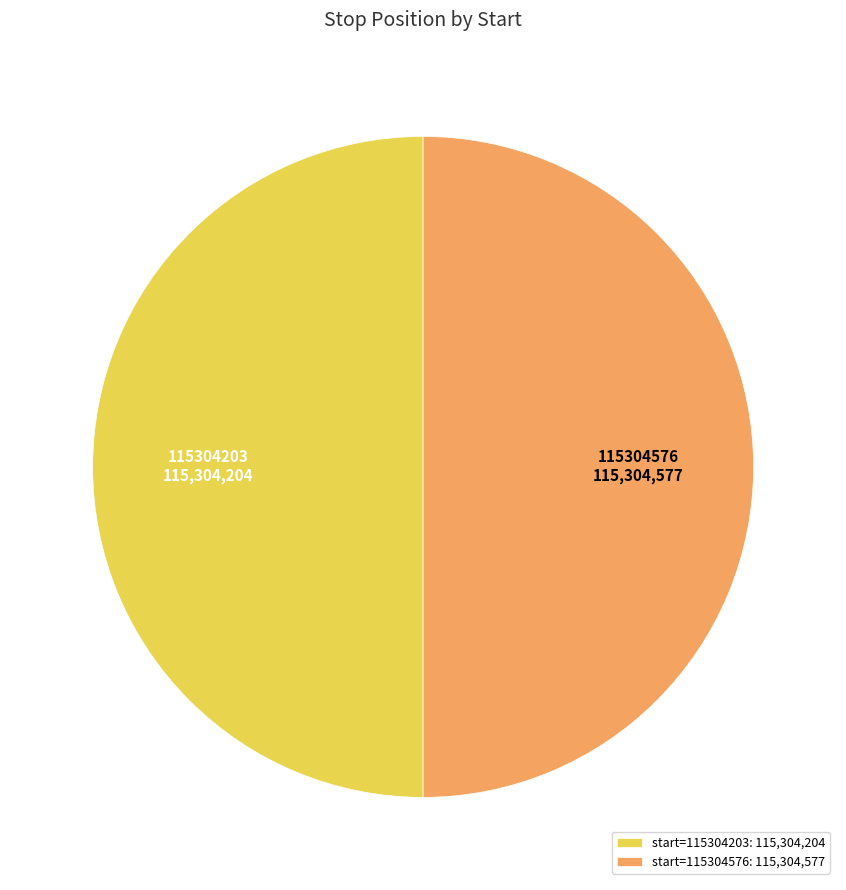

Combined, do start=115304576: 115,304,577 and start=115304203: 115,304,204 account for over 50%?

Yes